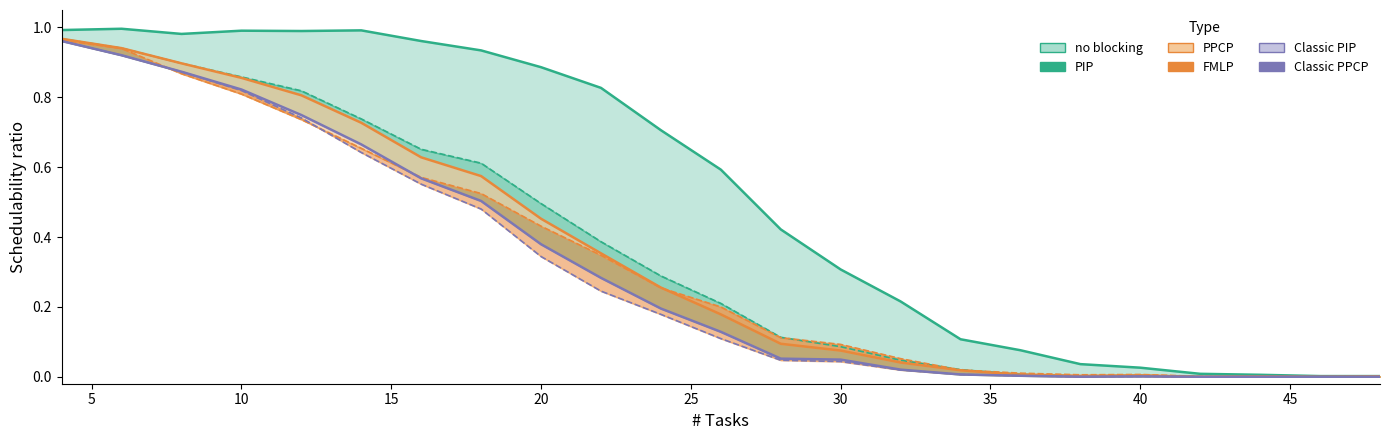

Reading left to right, transcribe all the data shown in this chart.

no blocking: 1.0	1.0	1.0	1.0	1.0	1.0	1.0	0.9	0.9	0.8	0.7	0.6	0.4	0.3	0.2	0.1	0.1	0.0	0.0	0.0	0.0	0.0	0.0
PIP: 1.0	0.9	0.9	0.9	0.8	0.7	0.7	0.6	0.5	0.4	0.3	0.2	0.1	0.1	0.0	0.0	0.0	0.0	0.0	0.0	0.0	0.0	0.0
PPCP: 1.0	0.9	0.9	0.9	0.8	0.7	0.6	0.6	0.5	0.4	0.3	0.2	0.1	0.1	0.0	0.0	0.0	0.0	0.0	0.0	0.0	0.0	0.0
FMLP: 1.0	0.9	0.9	0.8	0.7	0.7	0.6	0.5	0.4	0.3	0.3	0.2	0.1	0.1	0.1	0.0	0.0	0.0	0.0	0.0	0.0	0.0	0.0
Classic PIP: 1.0	0.9	0.9	0.8	0.7	0.7	0.6	0.5	0.4	0.3	0.2	0.1	0.1	0.0	0.0	0.0	0.0	0.0	0.0	0.0	0.0	0.0	0.0
Classic PPCP: 1.0	0.9	0.9	0.8	0.7	0.6	0.6	0.5	0.3	0.2	0.2	0.1	0.0	0.0	0.0	0.0	0.0	0.0	0.0	0.0	0.0	0.0	0.0